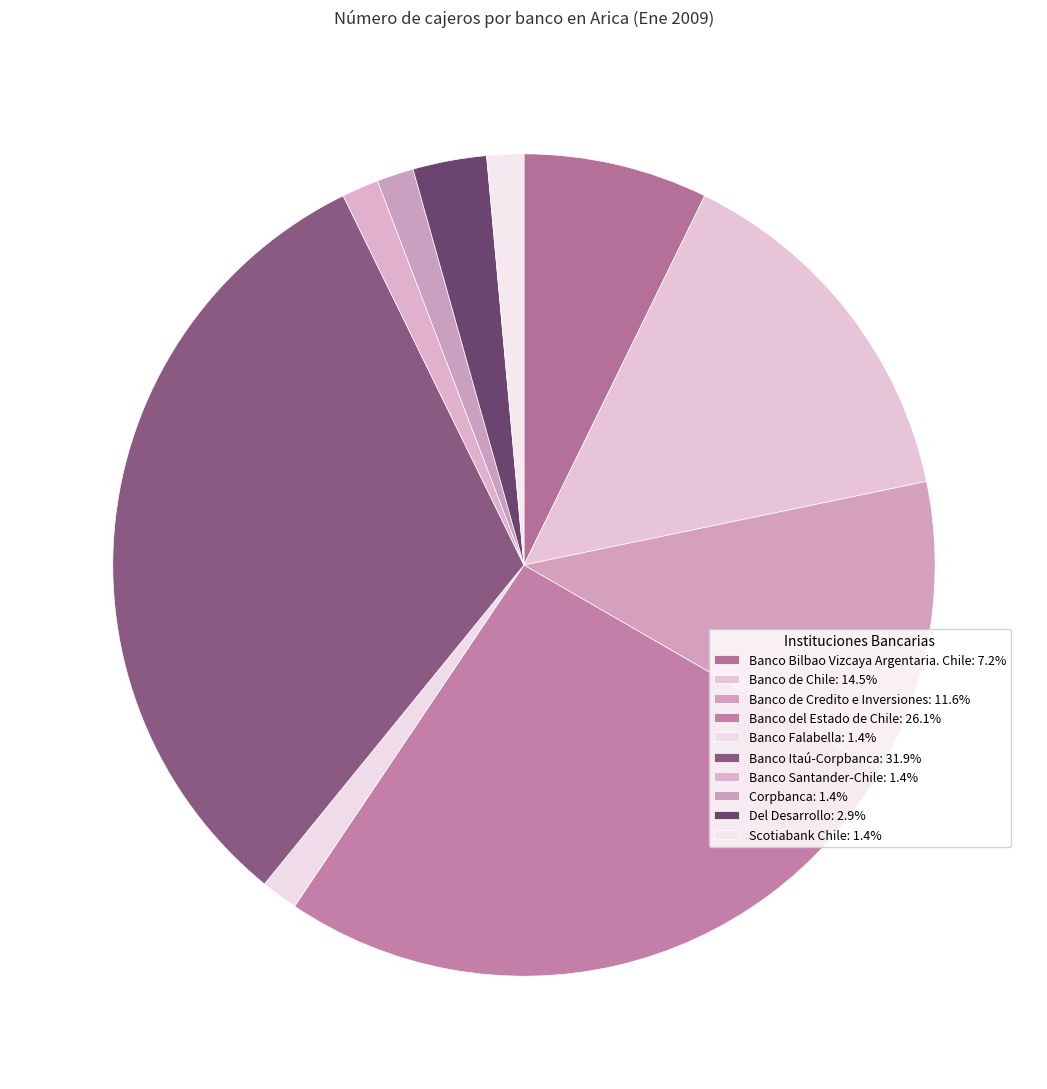

The Banco Itaú-Corpbanca slice represents 32% of the pie. True or false?

True